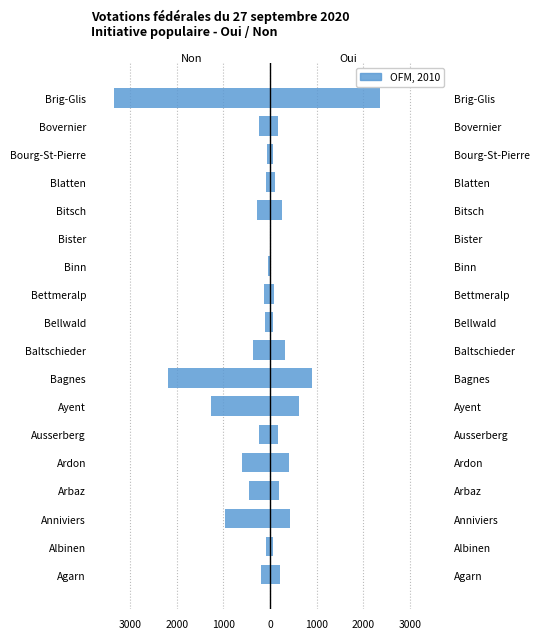

What is the difference between the maximum and minimum values in the Oui series?

2352